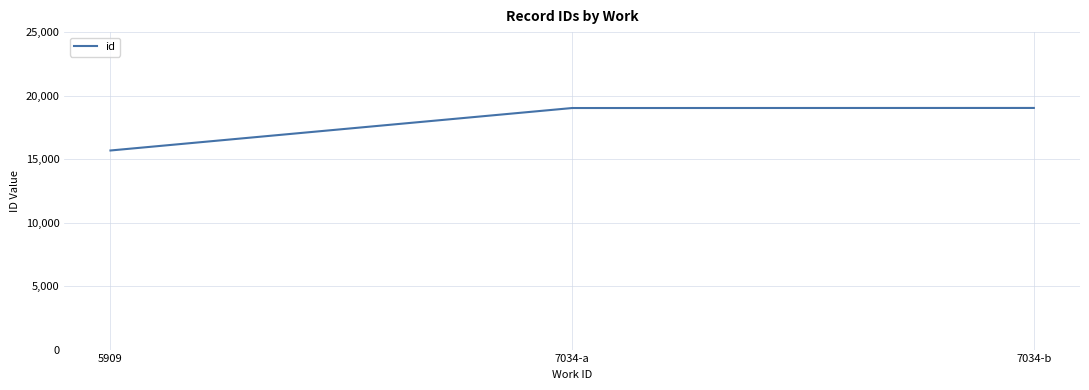

What is the maximum value shown in the chart?

19028